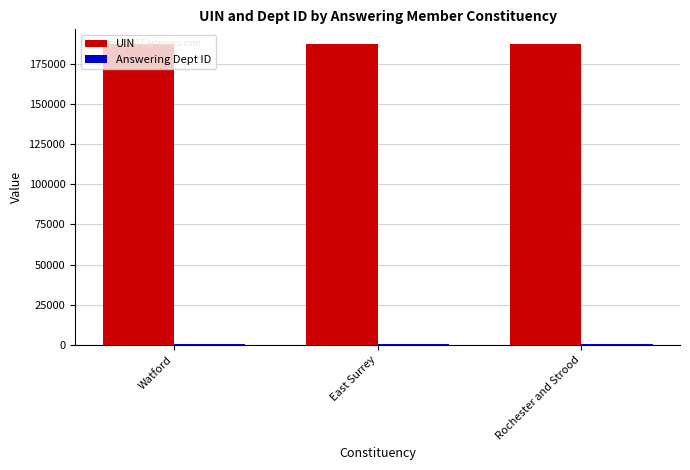

True or false: UIN has a value of 304530 at Rochester and Strood.

False